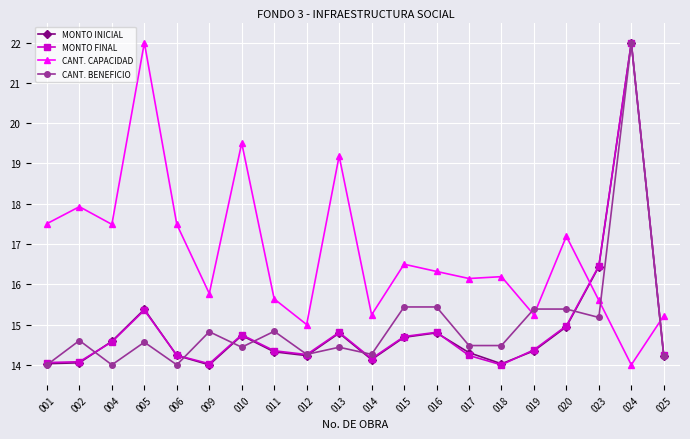

What is the value of the CANT. CAPACIDAD point at the 20th from the left?

15.2